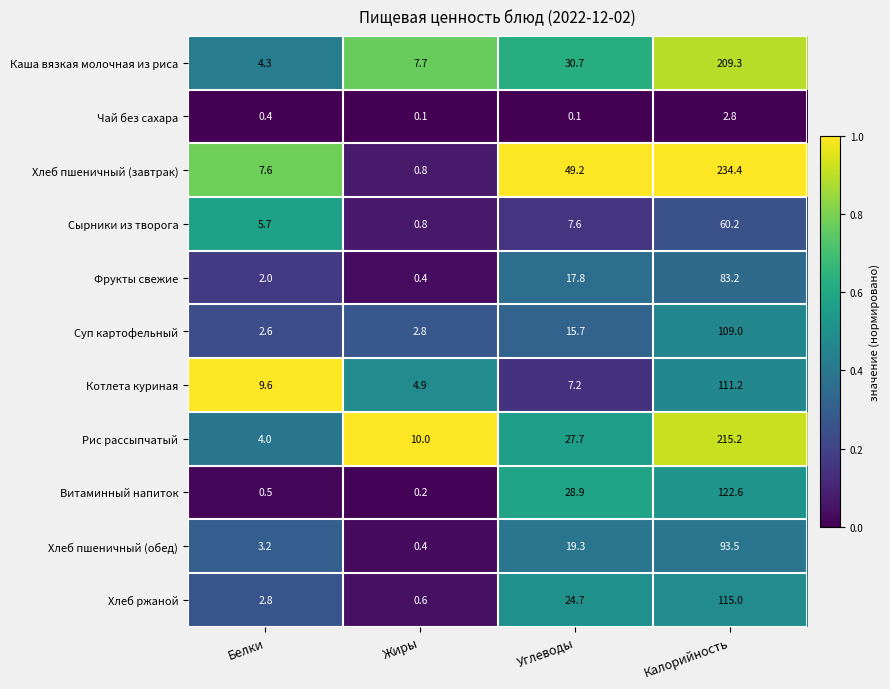

The Витаминный напиток series shows 0.5 at Белки. True or false?

True